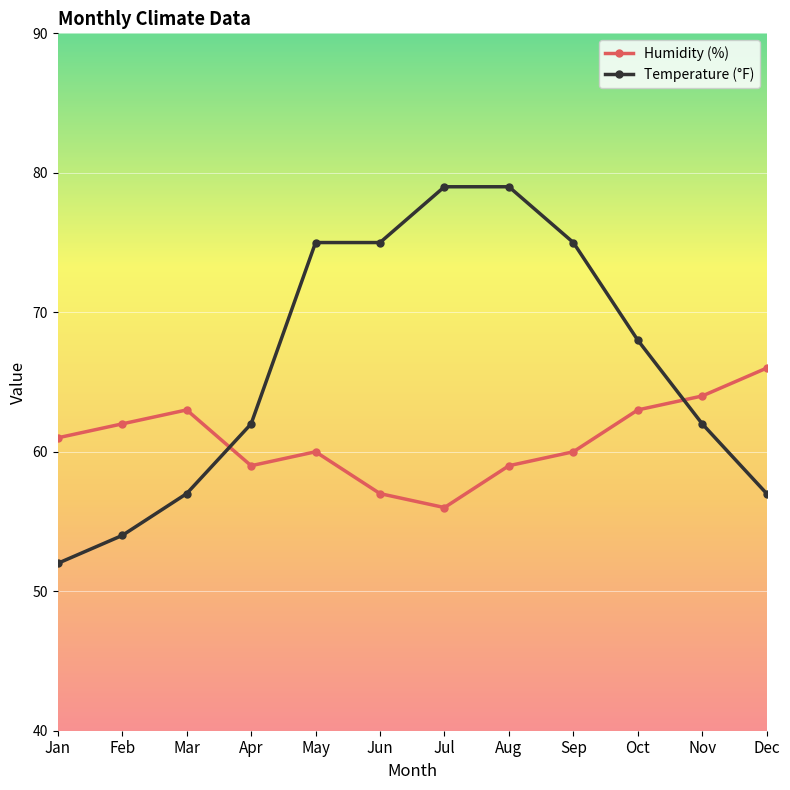

Which series has the largest range (max minus min)?

Temperature (°F)